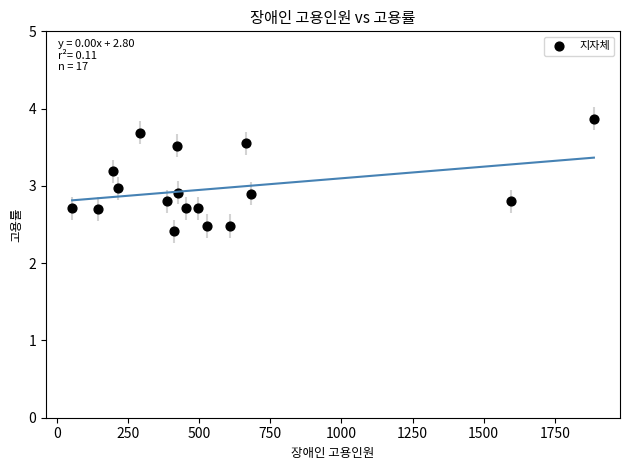

What is the range of Y values (max minus min)?

1.5